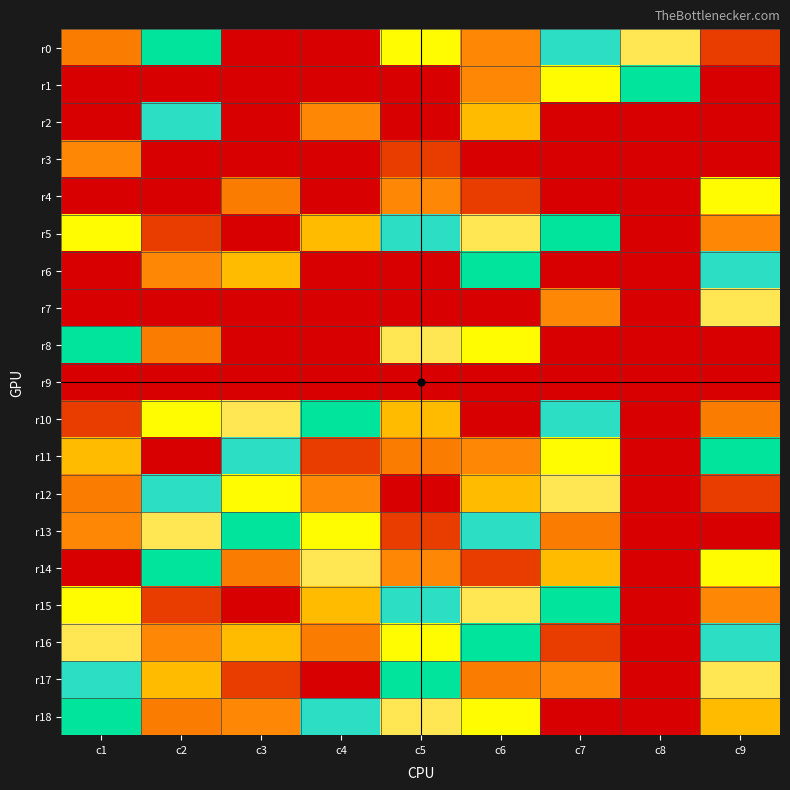

Reading right to left, transcribe all the data shown in this chart.

r0: c9=1	c8=7	c7=6	c6=8	c5=4	c4=9	c3=0	c2=5	c1=2
r1: c9=0	c8=5	c7=4	c6=8	c5=0	c4=0	c3=0	c2=0	c1=0
r2: c9=0	c8=0	c7=0	c6=3	c5=0	c4=8	c3=0	c2=6	c1=0
r3: c9=9	c8=0	c7=0	c6=0	c5=1	c4=0	c3=0	c2=0	c1=8
r4: c9=4	c8=0	c7=0	c6=1	c5=8	c4=0	c3=2	c2=0	c1=0
r5: c9=8	c8=0	c7=5	c6=7	c5=6	c4=3	c3=9	c2=1	c1=4
r6: c9=6	c8=0	c7=0	c6=5	c5=0	c4=0	c3=3	c2=8	c1=0
r7: c9=7	c8=0	c7=8	c6=0	c5=0	c4=0	c3=0	c2=0	c1=0
r8: c9=0	c8=0	c7=0	c6=4	c5=7	c4=0	c3=0	c2=2	c1=5
r9: c9=0	c8=0	c7=0	c6=0	c5=0	c4=0	c3=0	c2=0	c1=0
r10: c9=2	c8=0	c7=6	c6=9	c5=3	c4=5	c3=7	c2=4	c1=1
r11: c9=5	c8=0	c7=4	c6=8	c5=2	c4=1	c3=6	c2=9	c1=3
r12: c9=1	c8=0	c7=7	c6=3	c5=9	c4=8	c3=4	c2=6	c1=2
r13: c9=9	c8=0	c7=2	c6=6	c5=1	c4=4	c3=5	c2=7	c1=8
r14: c9=4	c8=0	c7=3	c6=1	c5=8	c4=7	c3=2	c2=5	c1=9
r15: c9=8	c8=0	c7=5	c6=7	c5=6	c4=3	c3=9	c2=1	c1=4
r16: c9=6	c8=0	c7=1	c6=5	c5=4	c4=2	c3=3	c2=8	c1=7
r17: c9=7	c8=0	c7=8	c6=2	c5=5	c4=9	c3=1	c2=3	c1=6
r18: c9=3	c8=0	c7=9	c6=4	c5=7	c4=6	c3=8	c2=2	c1=5